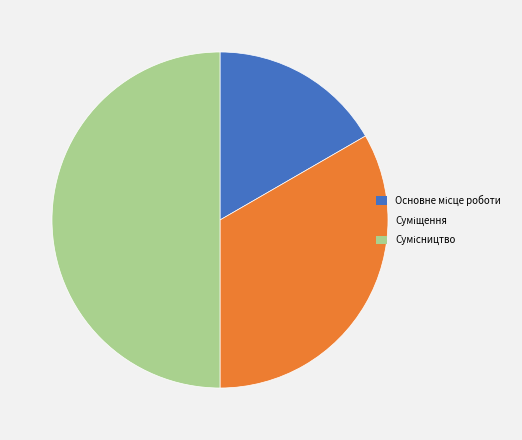

Is there a majority slice in this chart?

No